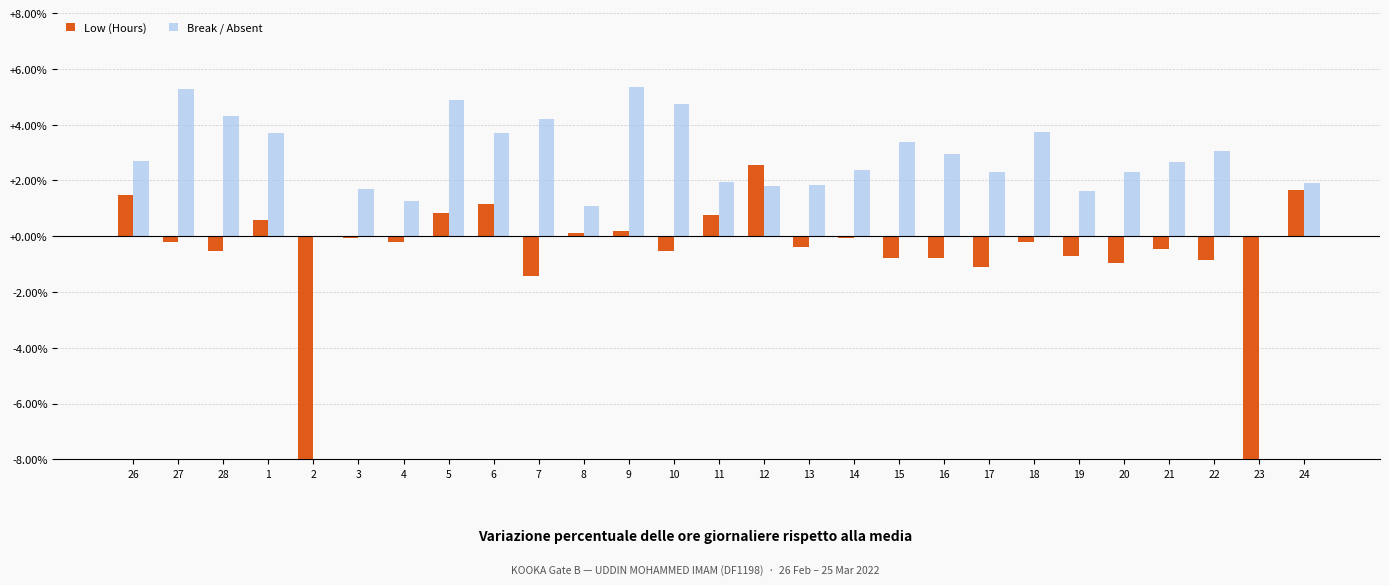

At which label is Break / Absent closest to 2?

11